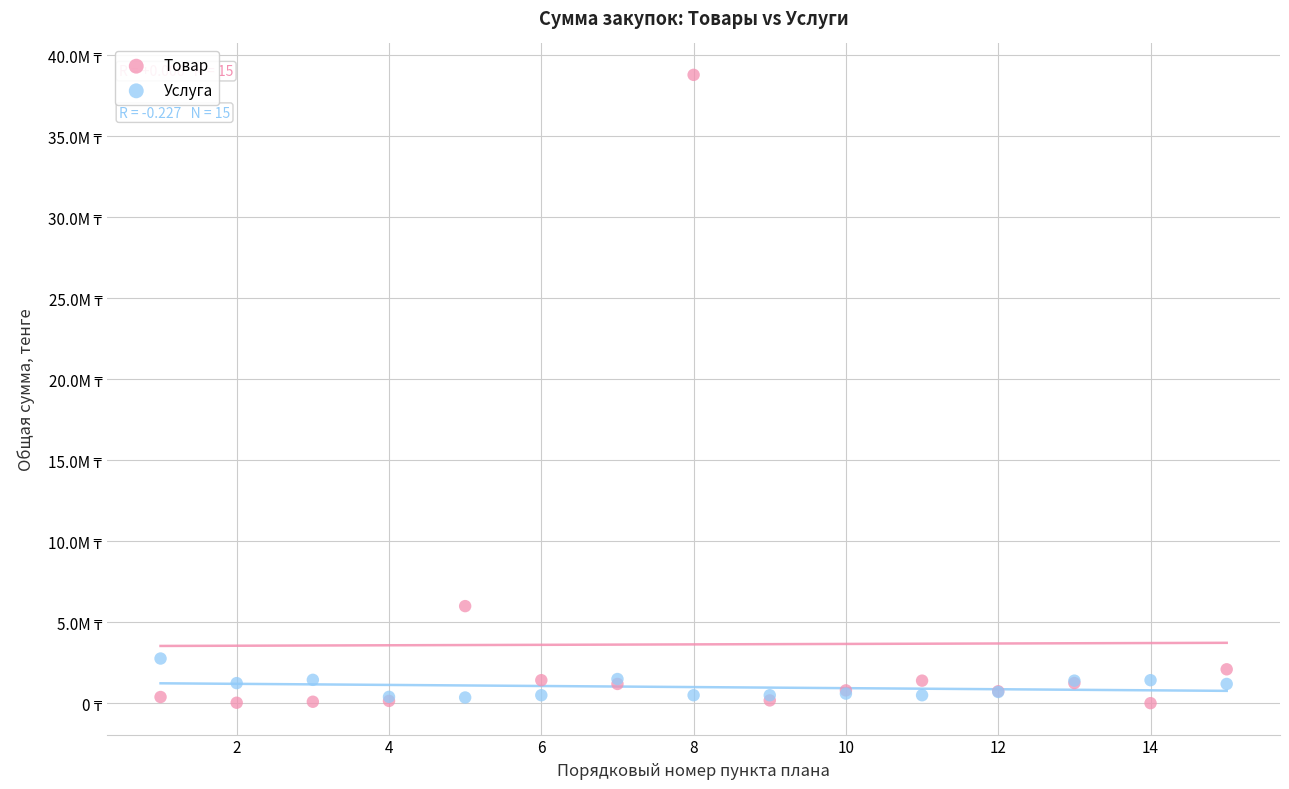

Which series reaches the minimum Y coordinate?

Товар